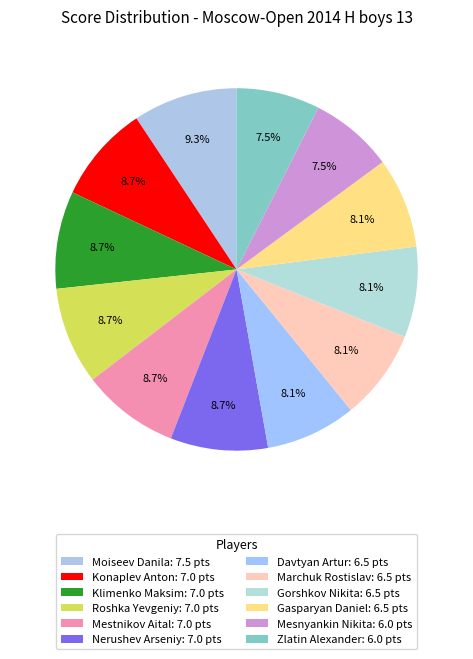

Does Gasparyan Daniel represent more than half of the total?

No